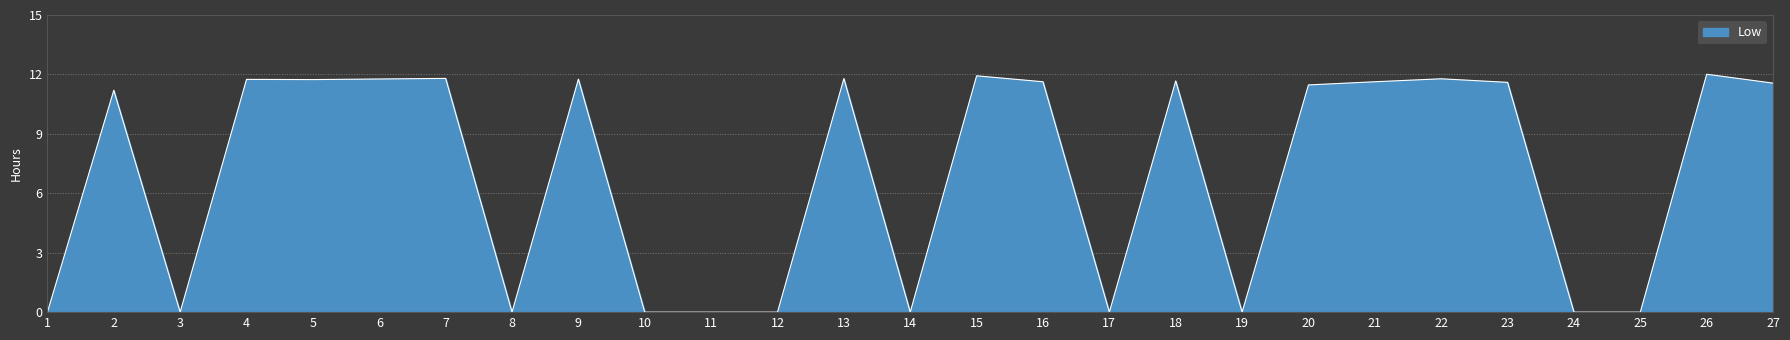

Which has a higher value, 12 or 20?

20